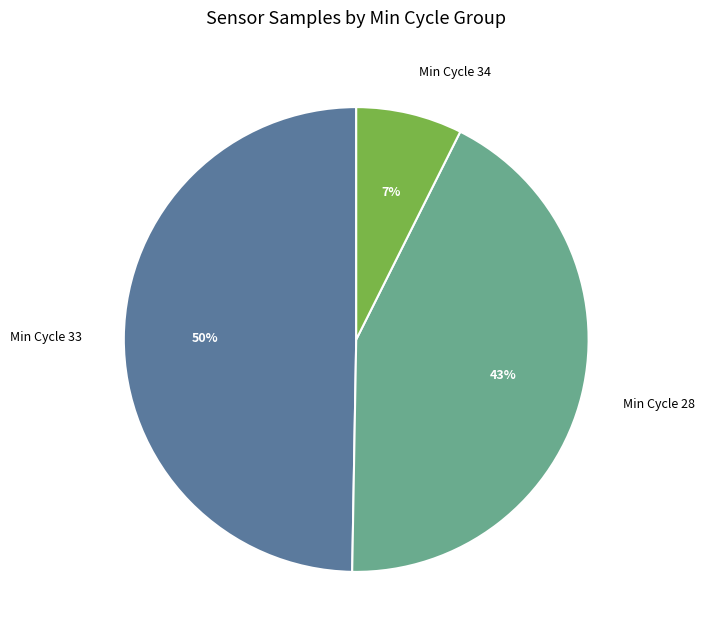

Count the number of slices in the pie.

3